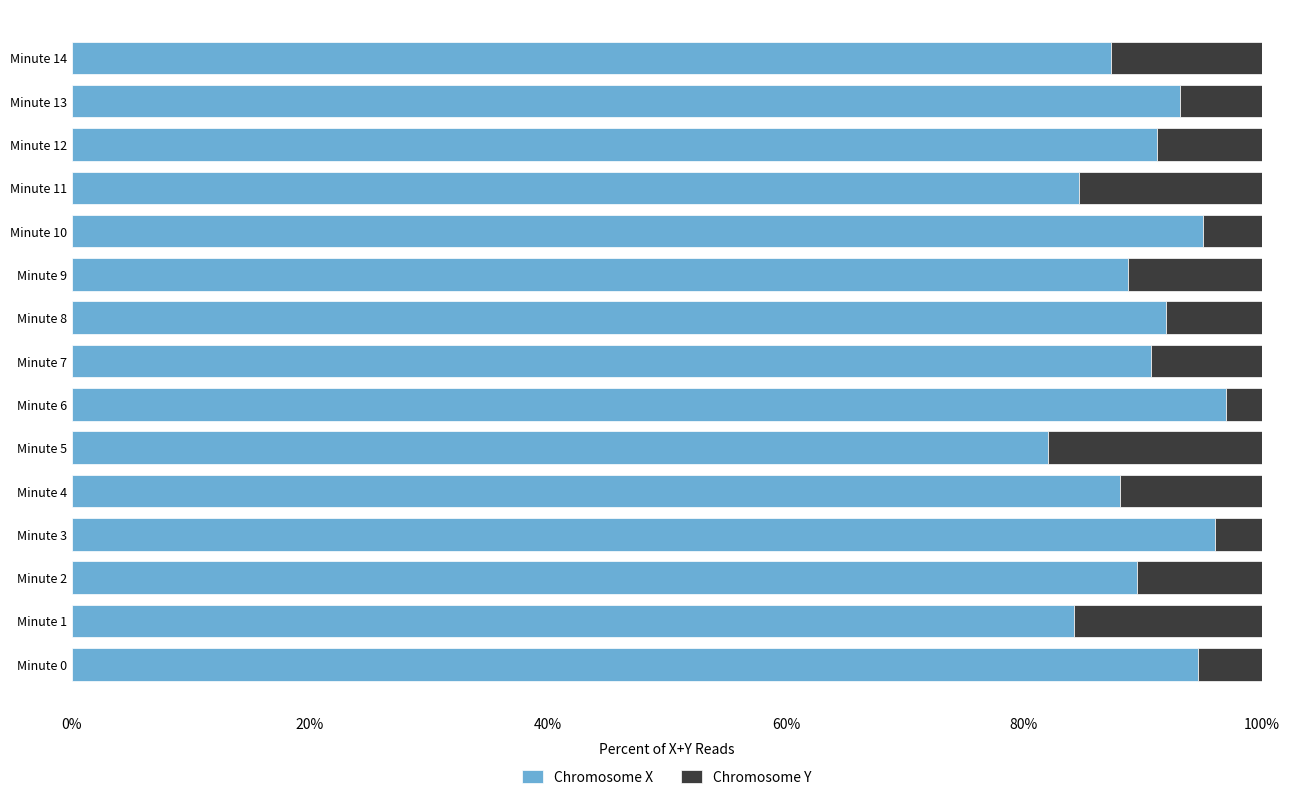

Which category has the lowest value in the Chromosome X series?

Minute 5